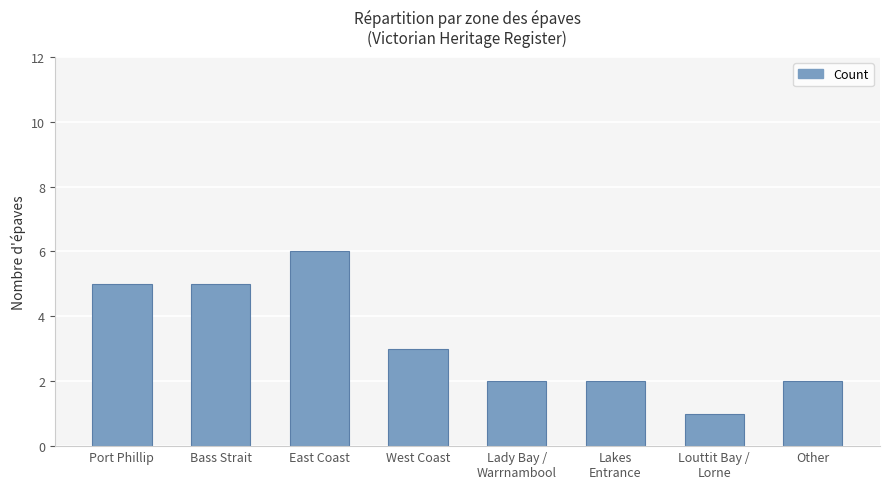

What is the average value?

3